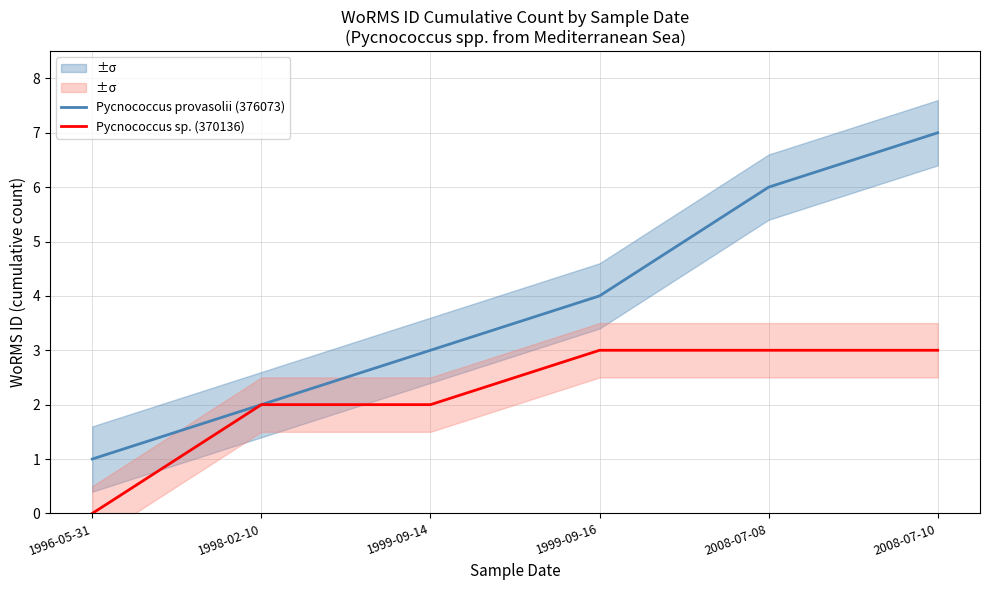

True or false: Pycnococcus provasolii (376073) has more than 1 interior local peaks.

False